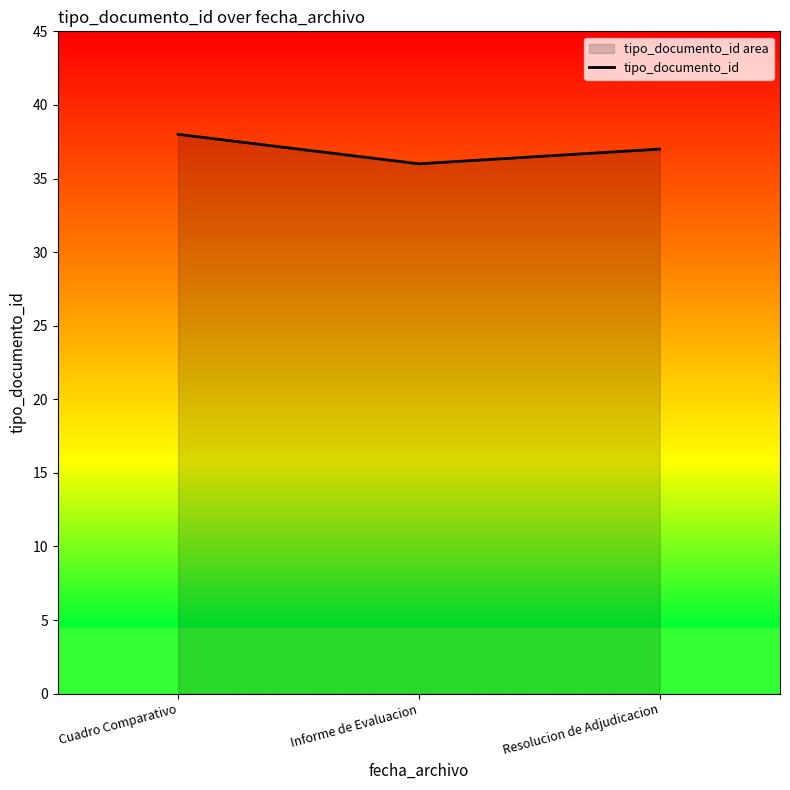

What is the difference between the maximum and minimum values?

2